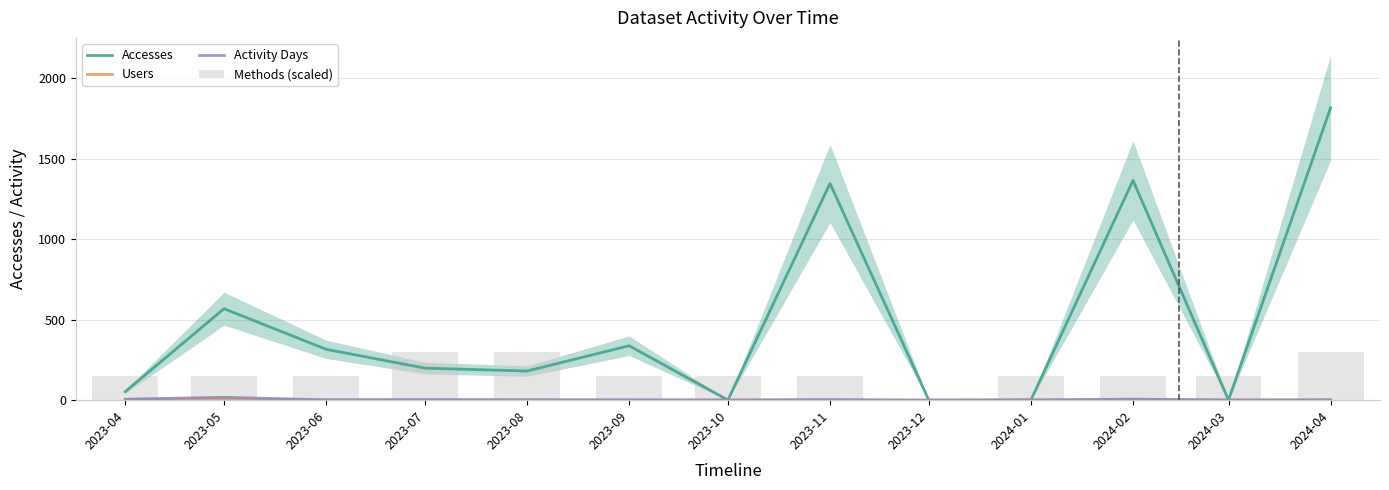

Rank the series by their maximum value, from highest to lowest.

Accesses, Methods (scaled), Activity Days, Users